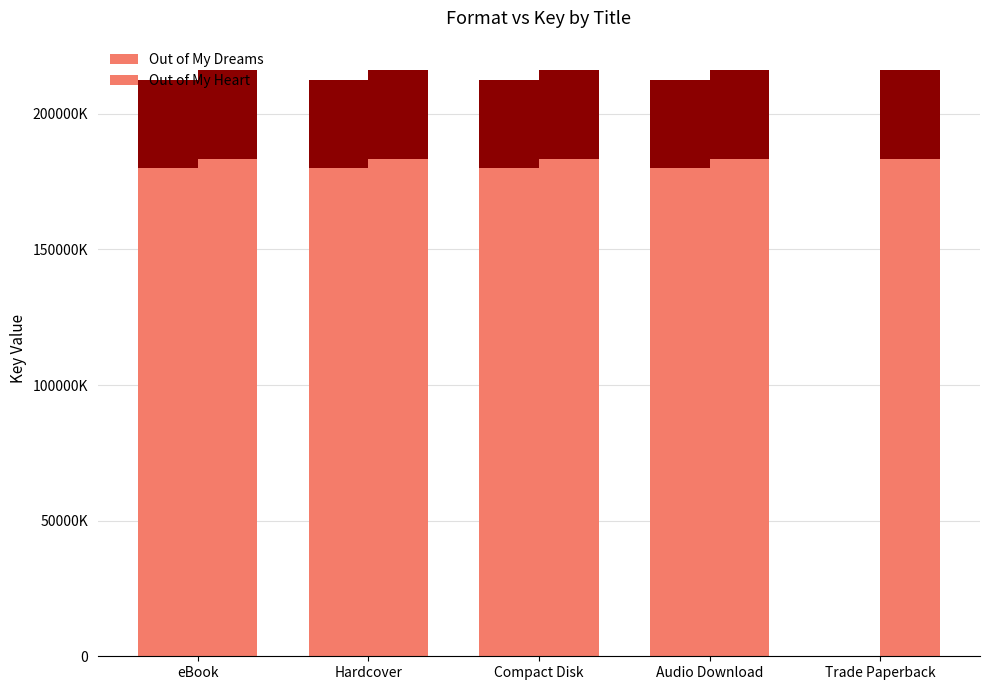

What is the total value across all series at Trade Paperback?

183212020